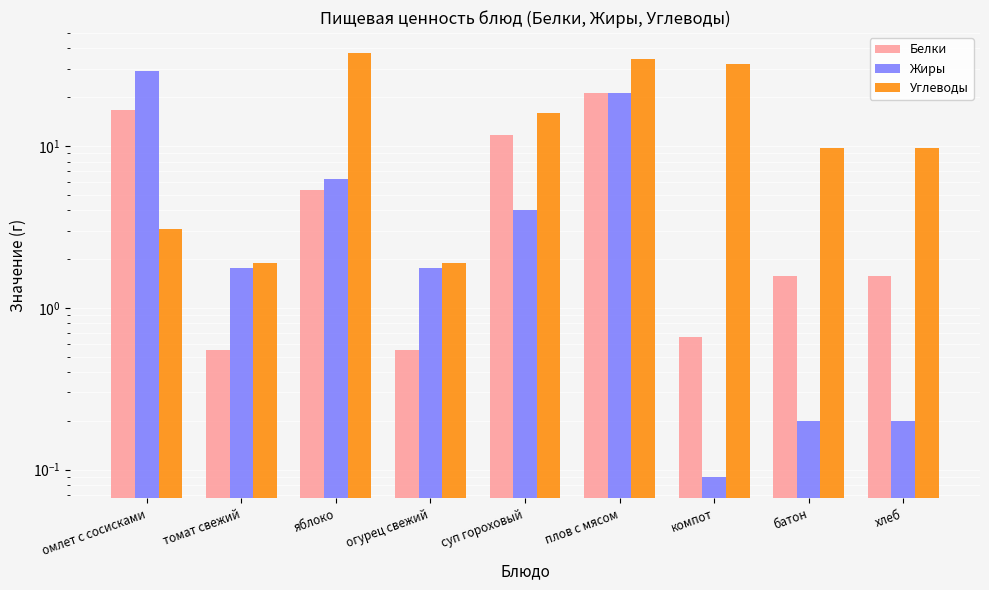

At which category does the chart reach its minimum across all series?

компот